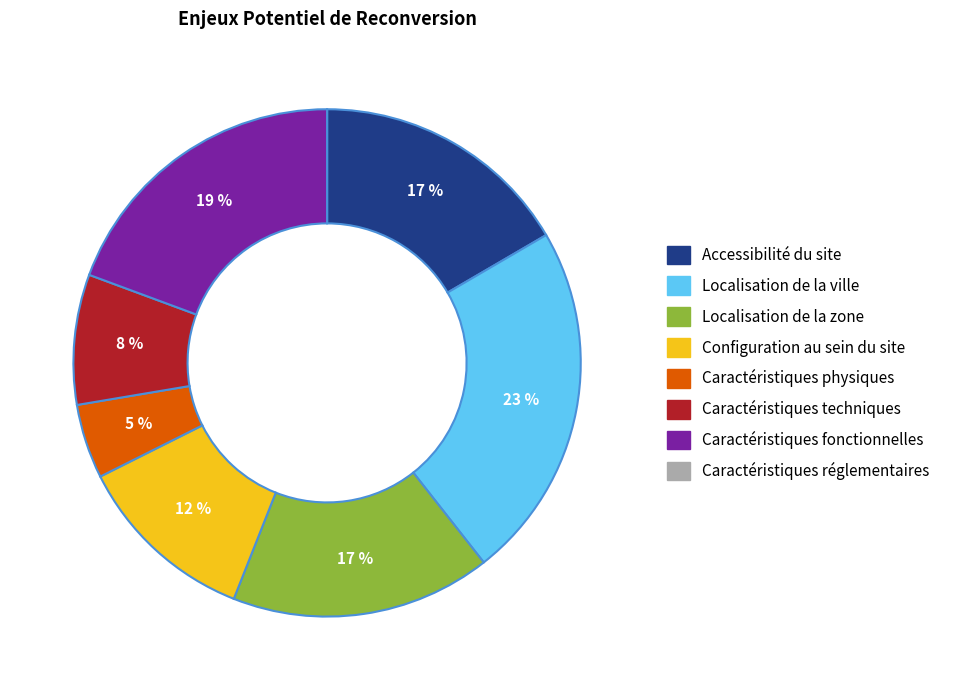

What is the largest slice in the pie chart?

Localisation de la ville